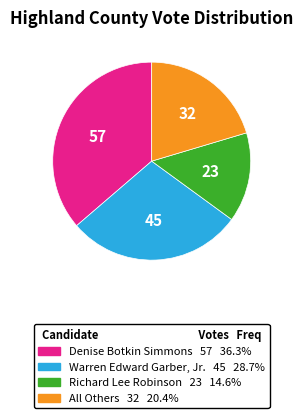

What is the largest slice in the pie chart?

Denise Botkin Simmons